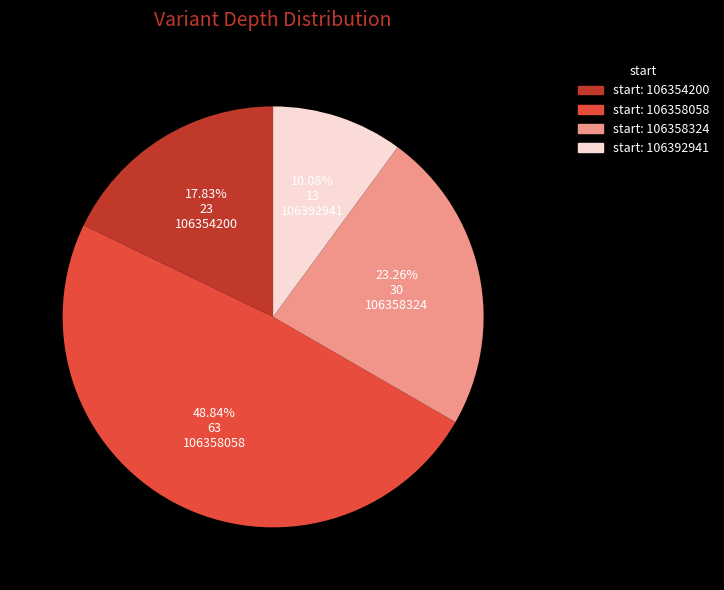

Which slice is the largest?

106358058